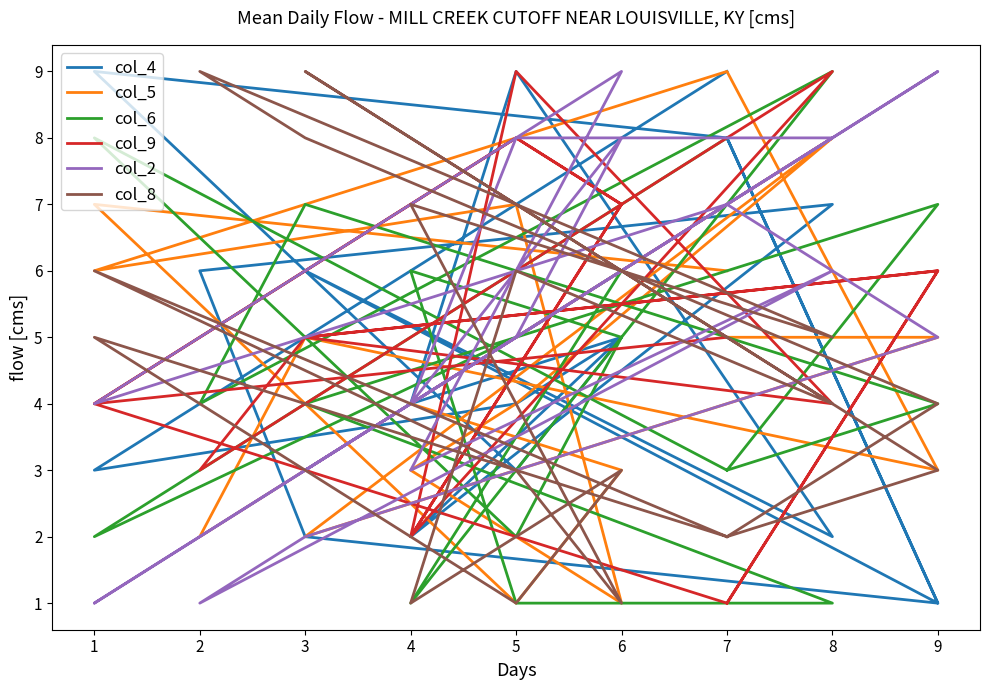

At which label does col_5 reach its minimum?

6